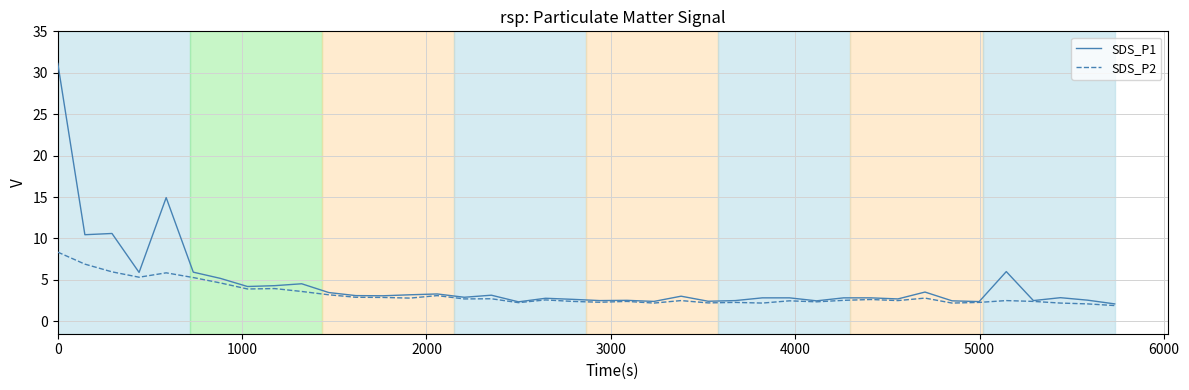

Rank the series by their maximum value, from lowest to highest.

SDS_P2, SDS_P1